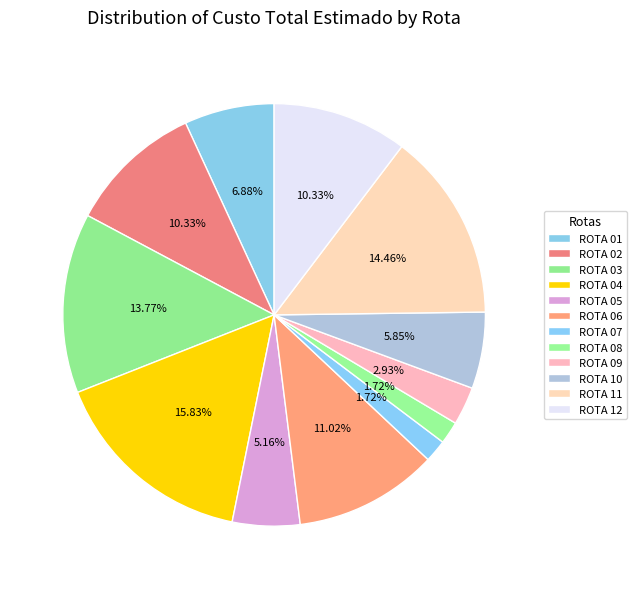

To the nearest percent, what is the combined percentage of ROTA 11 and ROTA 01?

21%